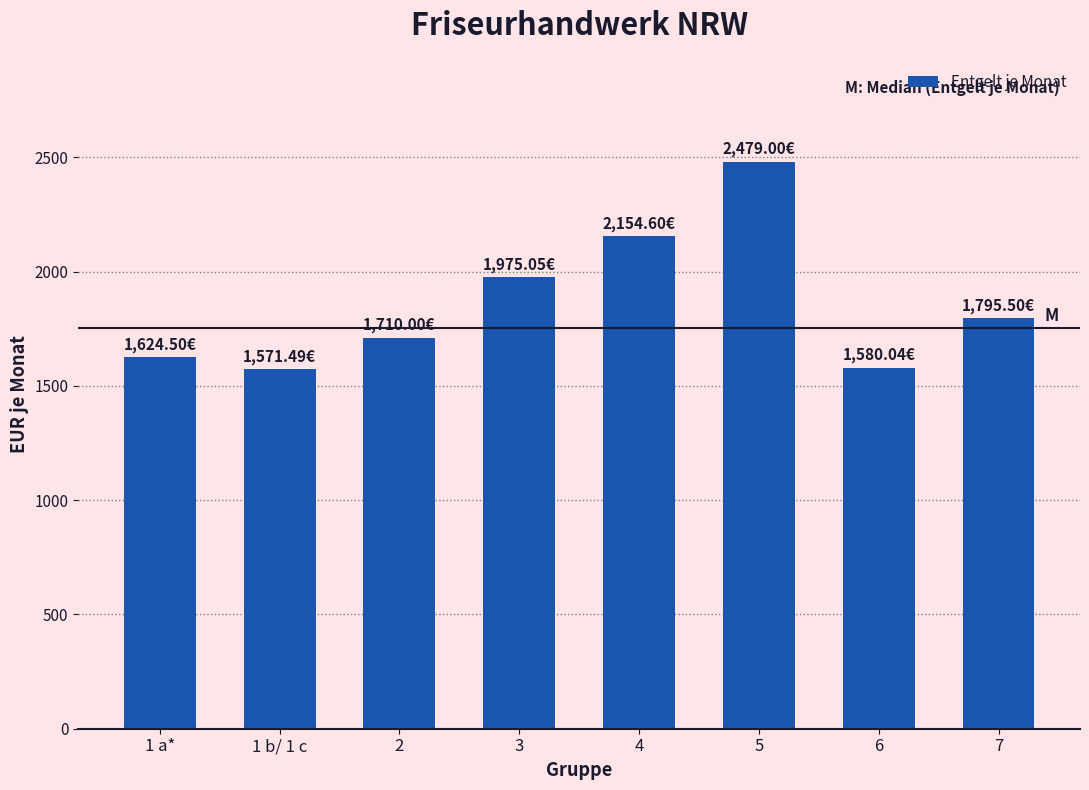

What is the ratio of the value at 6 to the value at 3?

0.8